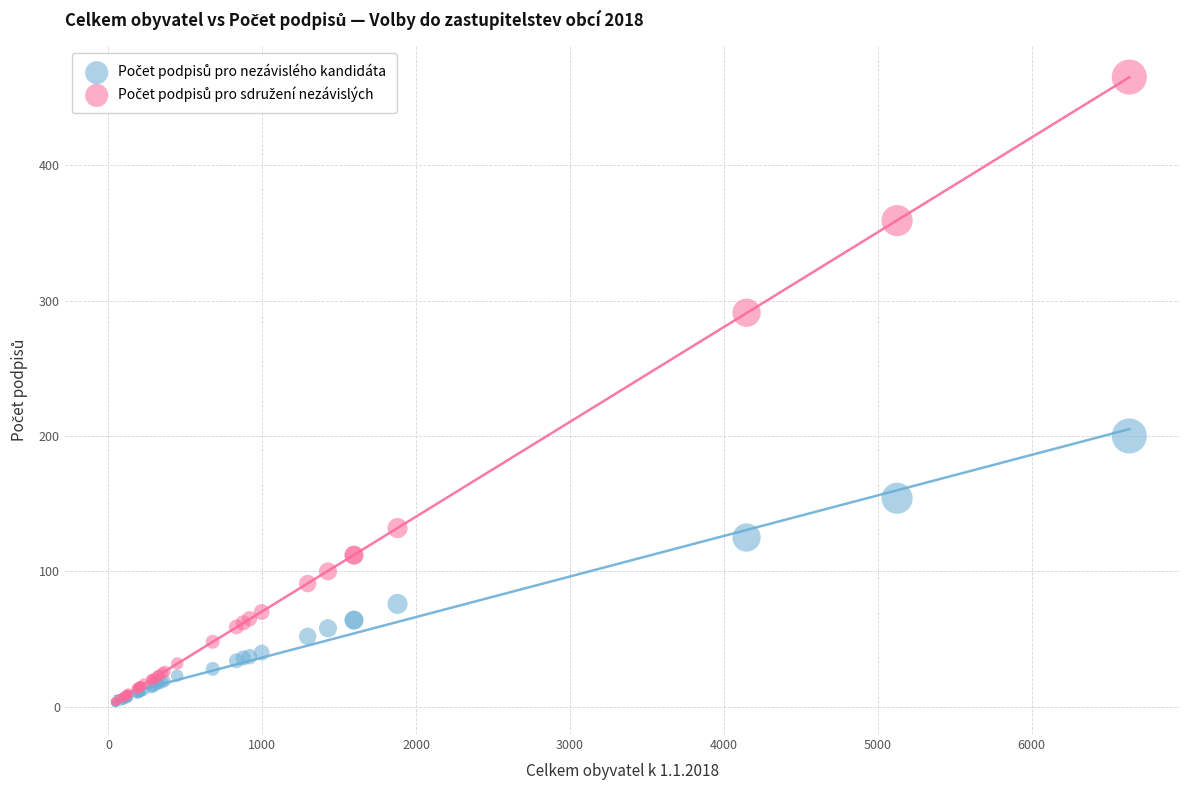

Across all series, what Y value is closest to 234?

200